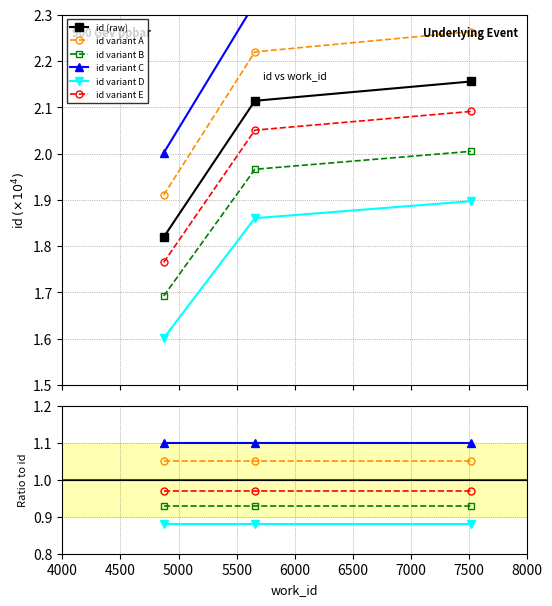

List the labels in order of value, smallest first.

4873, 5657, 7516